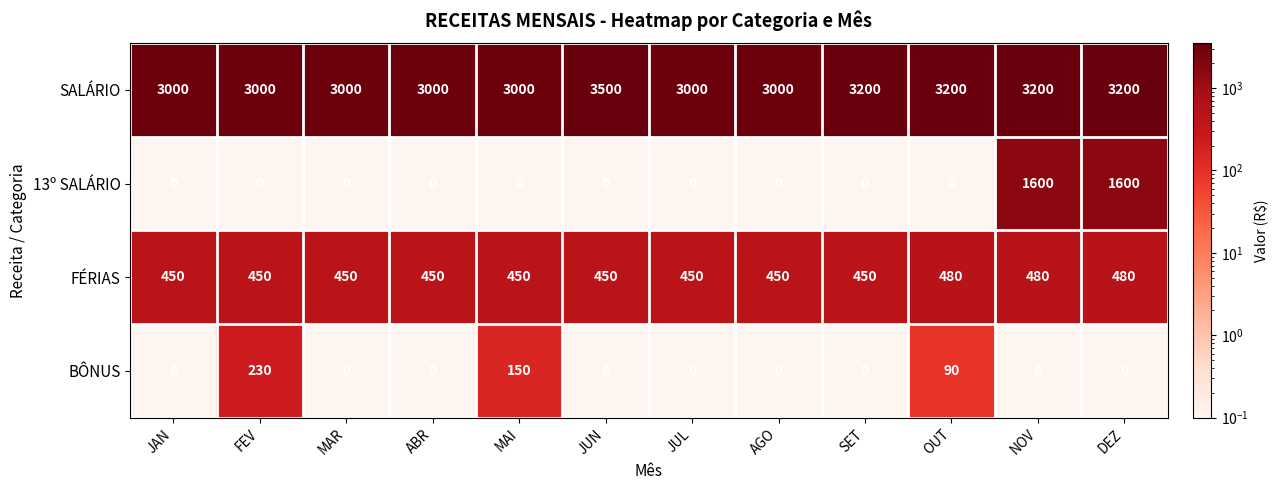

The 13º SALÁRIO series shows -741 at MAI. True or false?

False